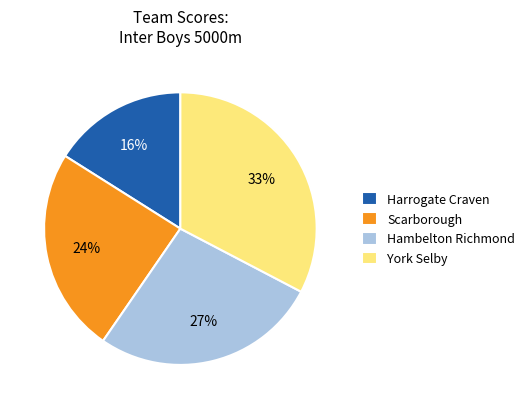

To the nearest percent, what is the difference between the Harrogate Craven and Scarborough slice percentages?

8%